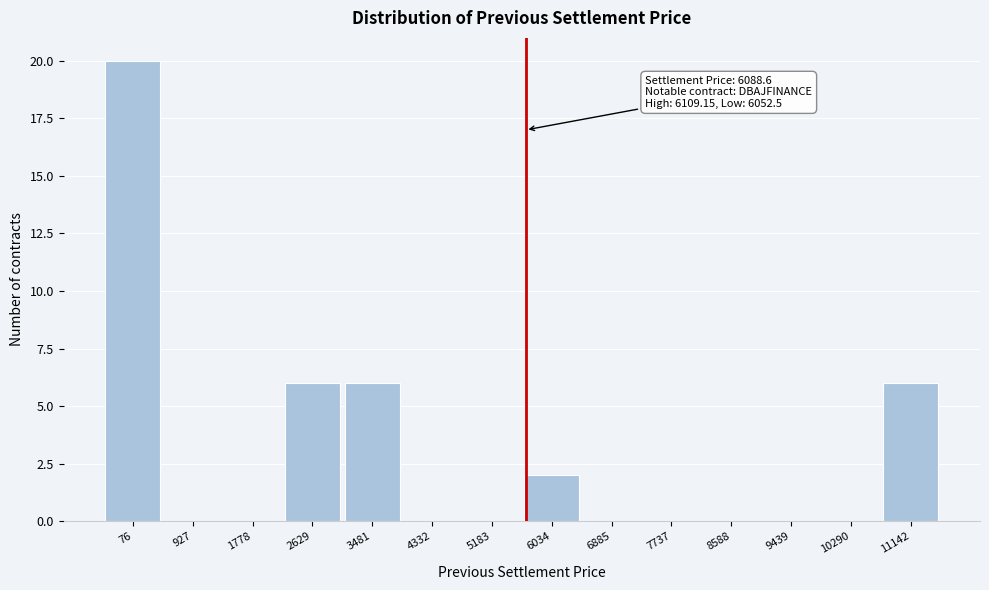

Reading left to right, extract all data points from this chart.

76=20	927=0	1778=0	2629=6	3481=6	4332=0	5183=0	6034=2	6885=0	7737=0	8588=0	9439=0	10290=0	11142=6